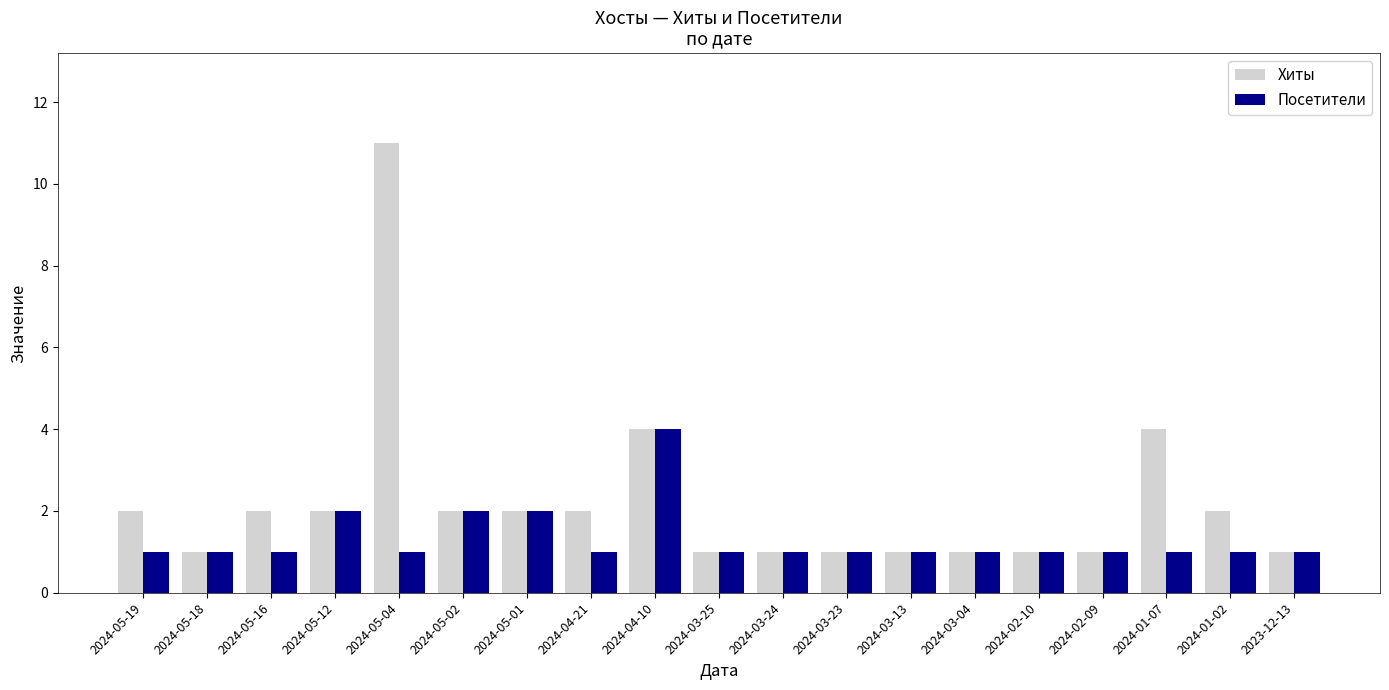

What is the difference between the Хиты values at 2024-05-16 and 2024-03-04?

1